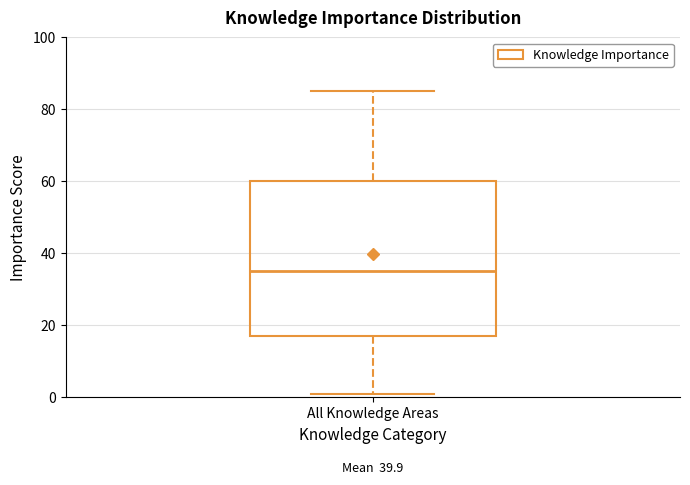

Transcribe this box plot: give where the median line is, the range the box spans, and where the two whiskers end, as read against the y-axis. The values are not printed on the chart, so give them approximately, as read against the axis.

median 36, box 18 to 60, whiskers 2 to 86